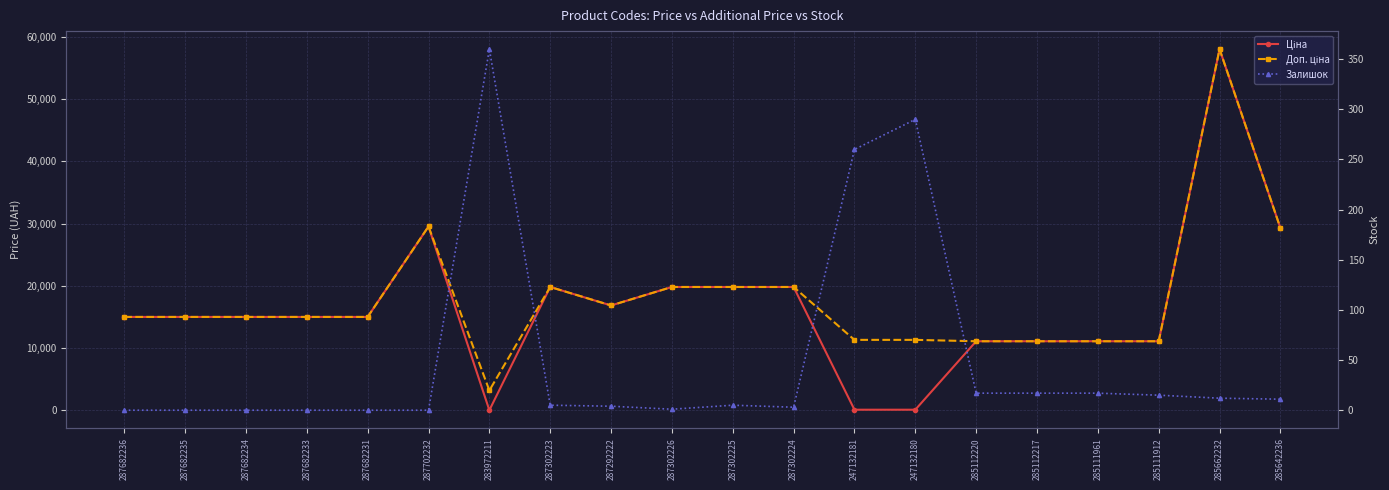

Is it true that Доп. ціна equals 2507.7 at 285112220?

False